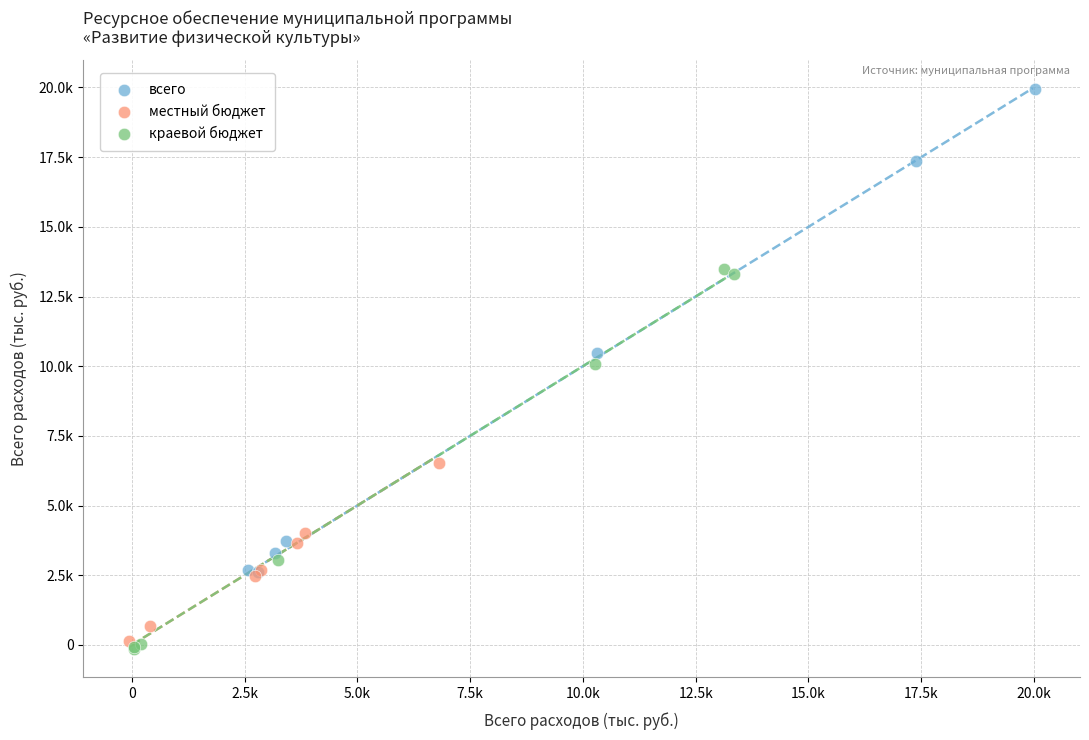

What are all the series names shown in the legend?

всего, местный бюджет, краевой бюджет